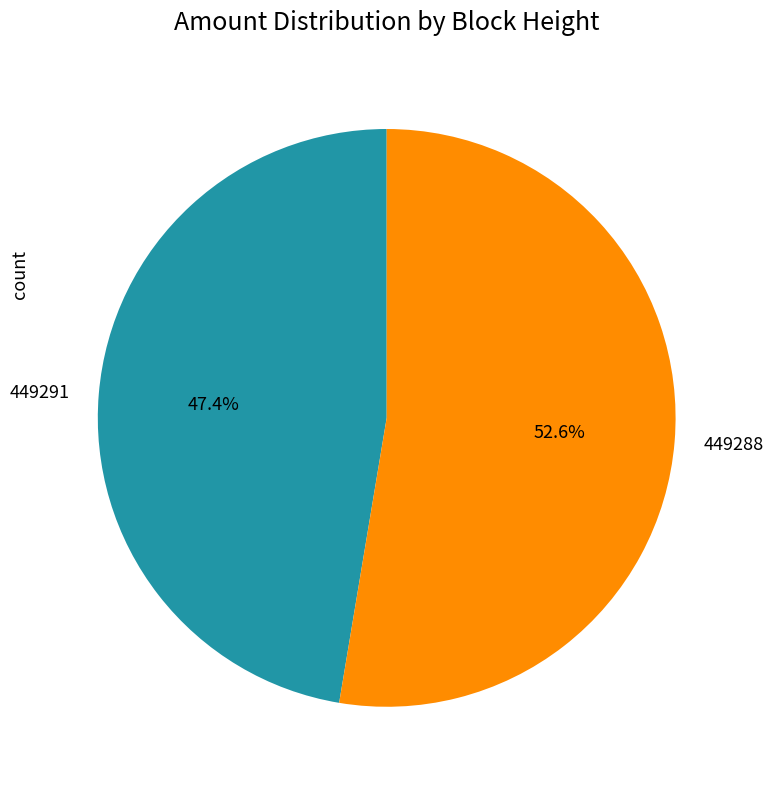

Do 449291 and 449288 together represent more than half of the pie?

Yes